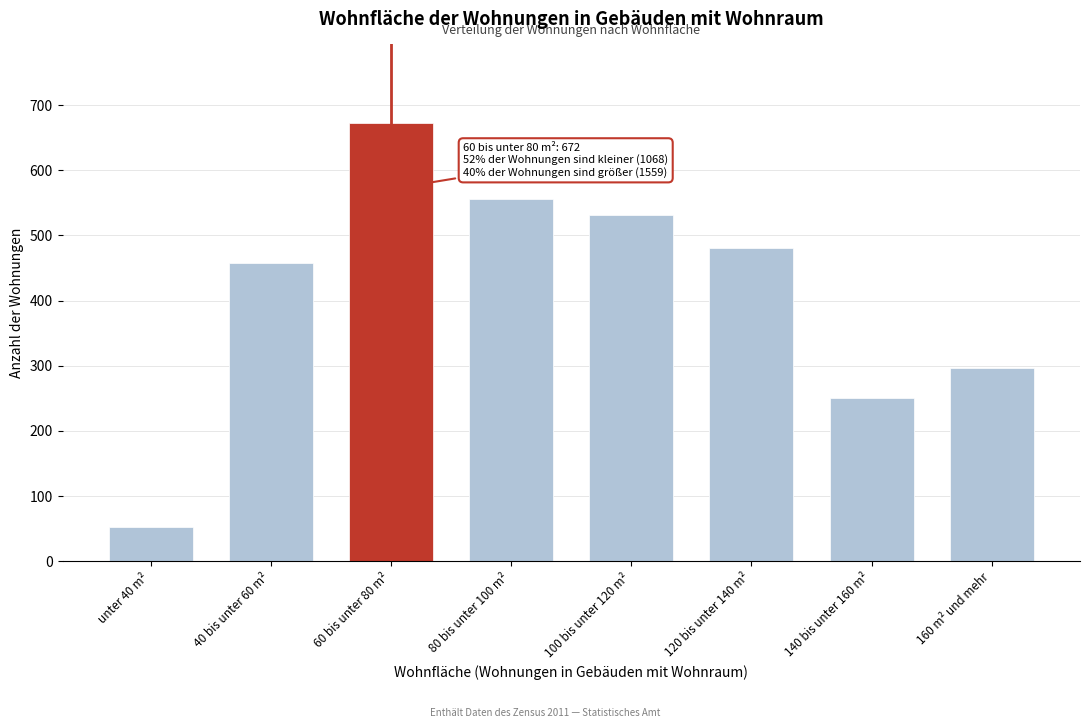

Reading left to right, extract all data points from this chart.

unter 40 m²=52	40 bis unter 60 m²=458	60 bis unter 80 m²=672	80 bis unter 100 m²=556	100 bis unter 120 m²=532	120 bis unter 140 m²=480	140 bis unter 160 m²=250	160 m² und mehr=297